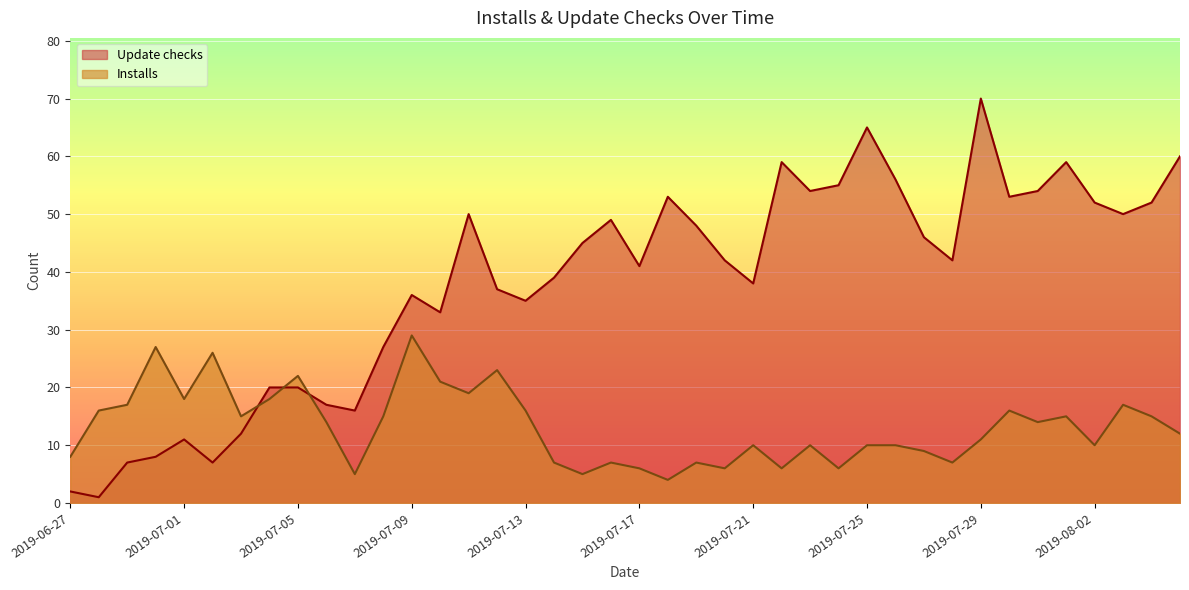

List the series in order of their peak value, highest first.

Update checks, Installs